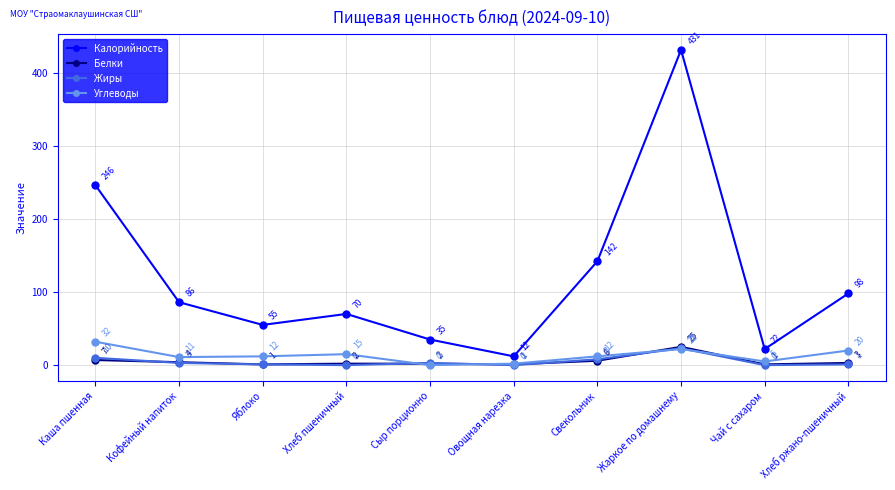

What is the difference between the highest and lowest values at Яблоко?

54